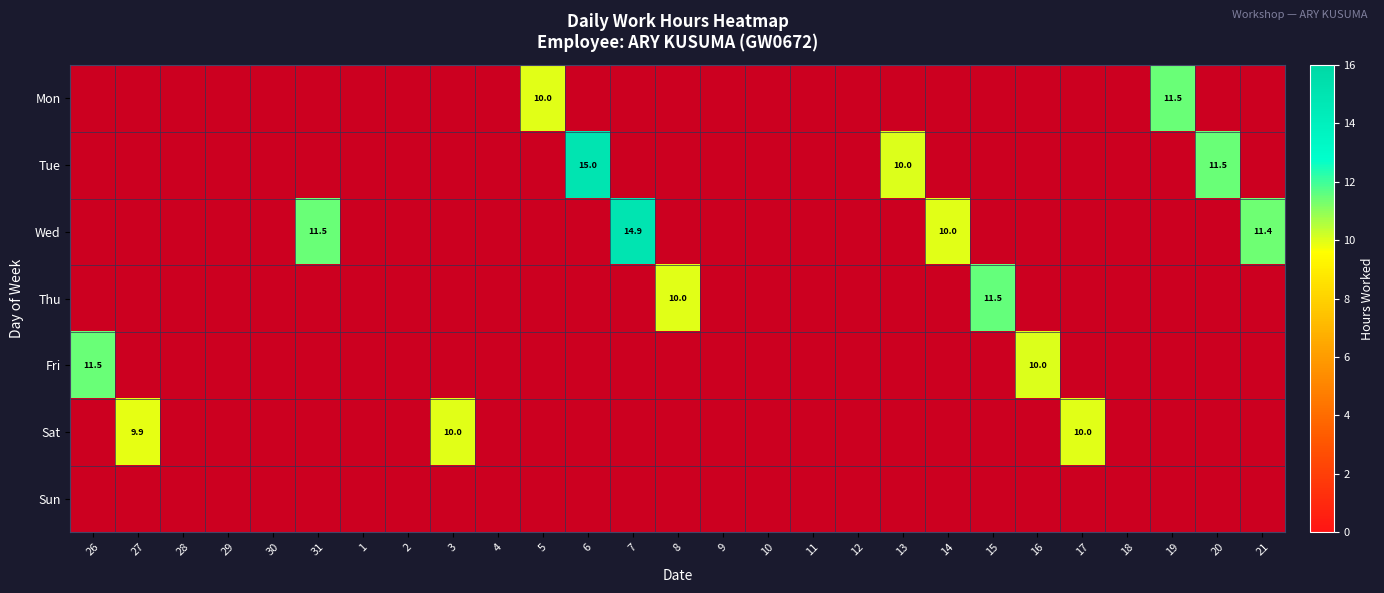

Which series changed the most between 31 and 10?

Wed